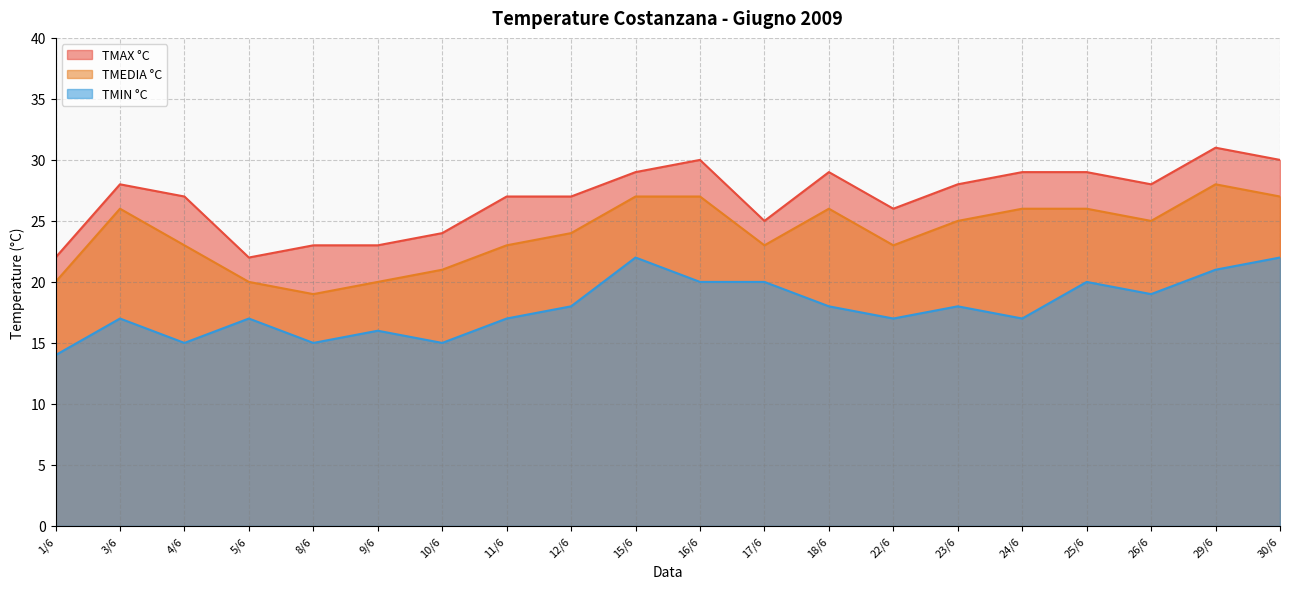

The TMIN °C series shows 18 at 18/6. True or false?

True